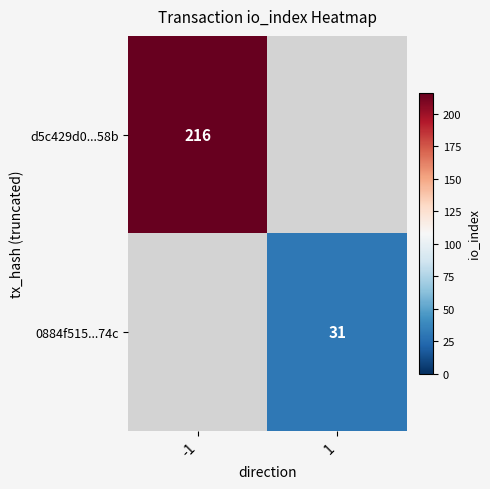

True or false: d5c429d0...58b has a value of 216 at -1.

True